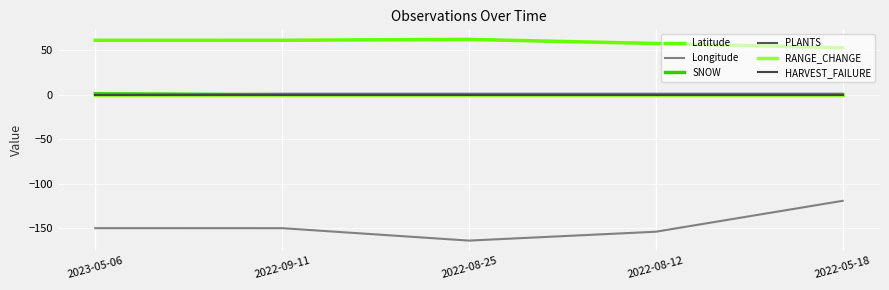

What is the difference between the maximum and second lowest values in the Longitude series?

34.7